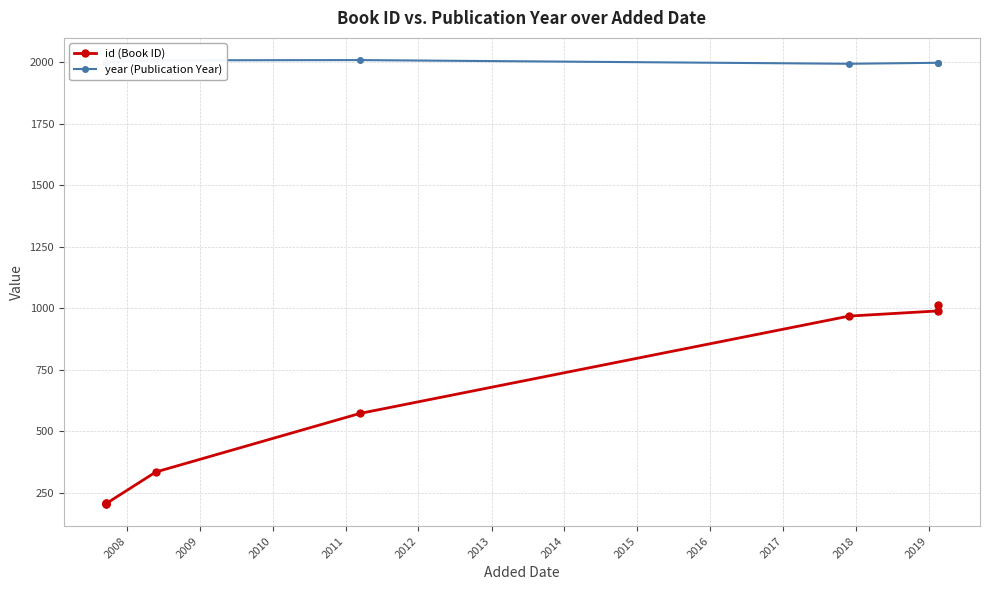

Reading left to right, what are all the values shown in this chart?

id (Book ID): 207	206	205	204	334	572	968	989	1014
year (Publication Year): 1999	2001	1999	2000	2008	2009	1994	1998	1997